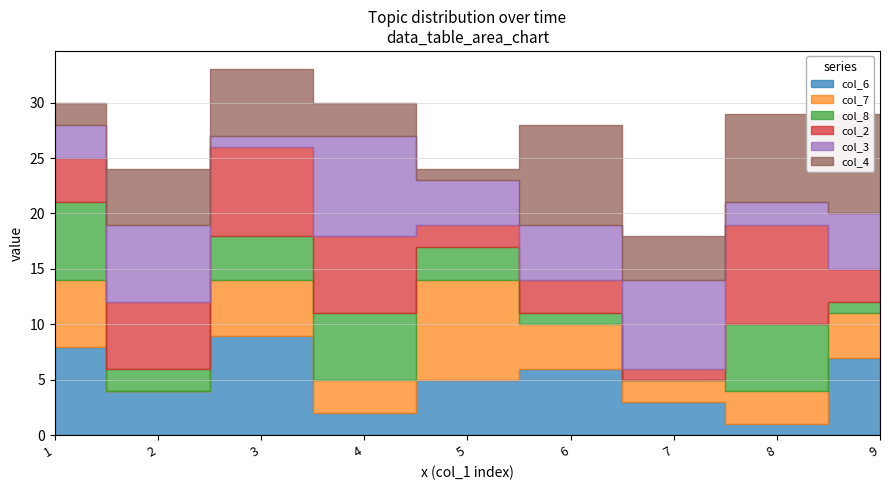

How many data points in col_6 are less than 5?

4